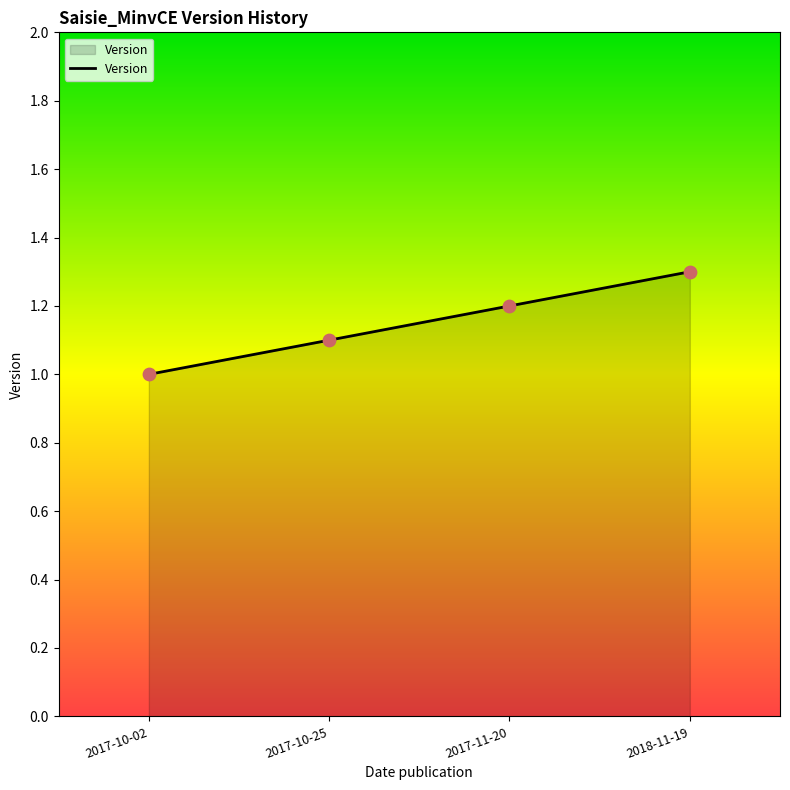

Approximately how many times larger is the value at 2017-11-20 compared to 2017-10-02?

1.2